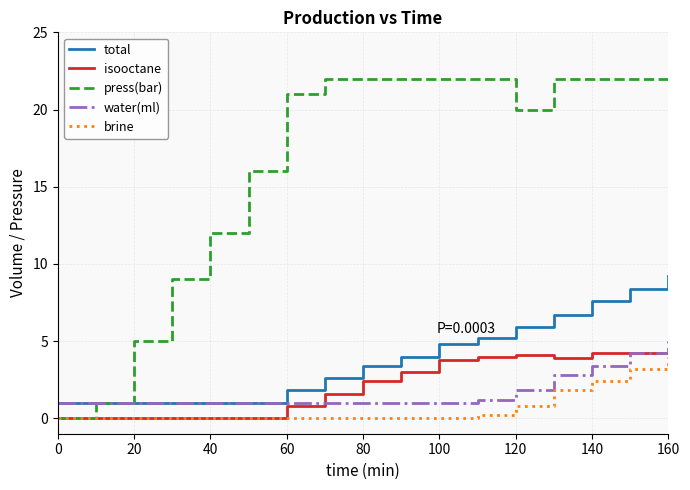

What is the greatest value displayed?

22.0